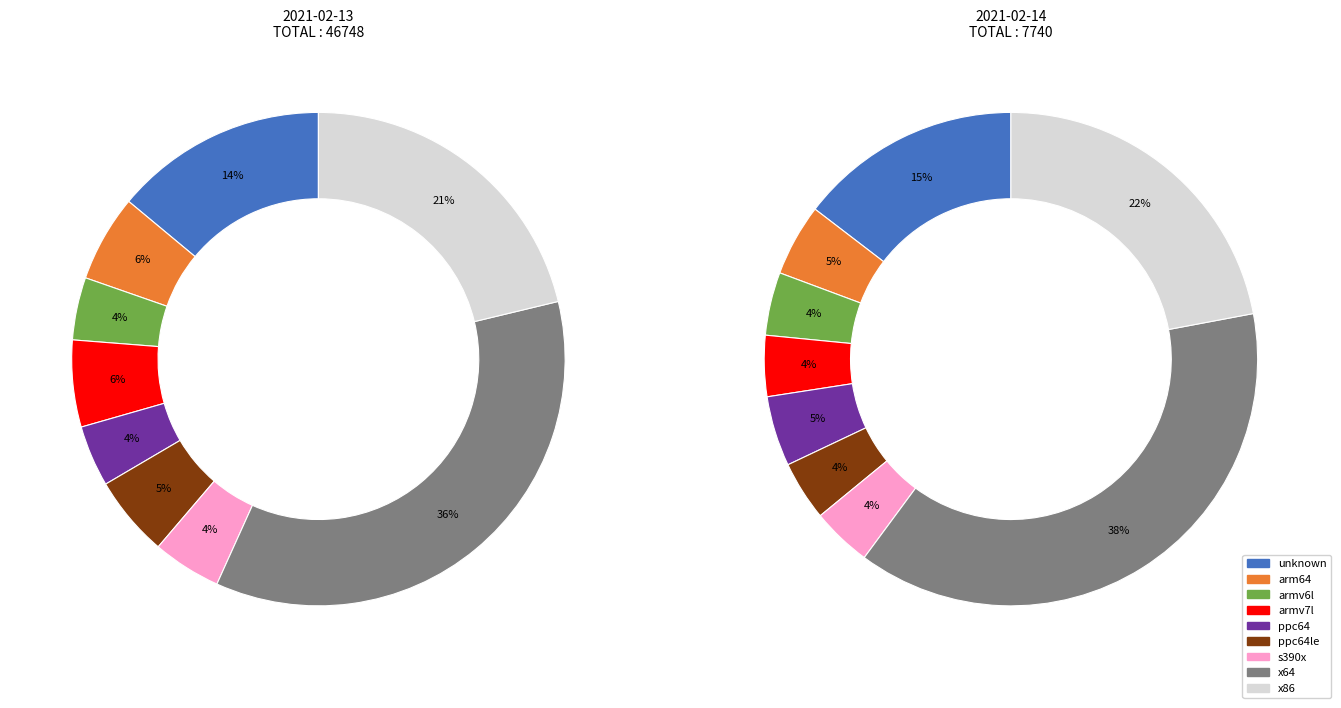

Does any single category account for the majority?

No